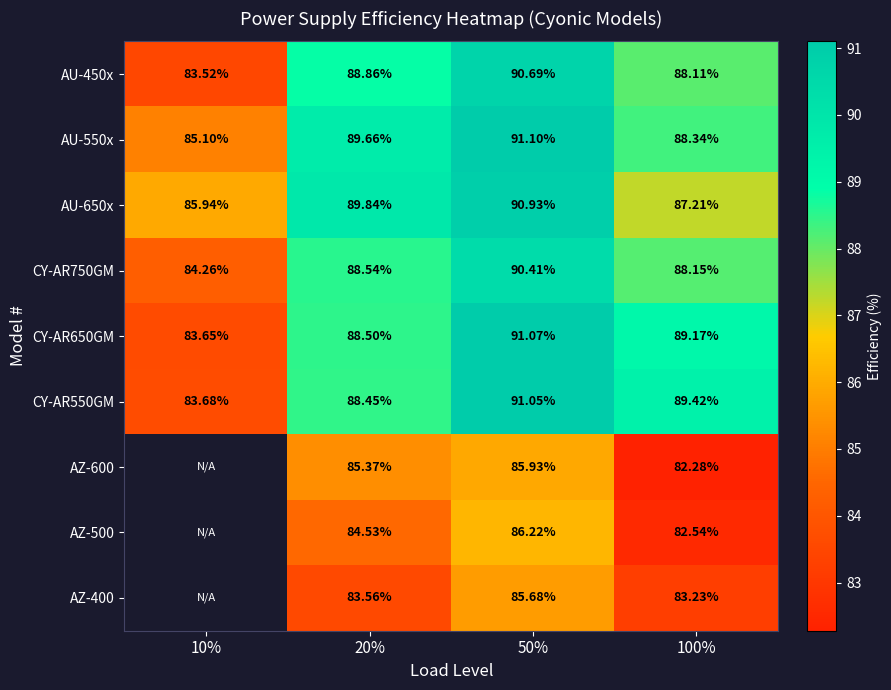

What is the minimum value for CY-AR650GM?

83.7